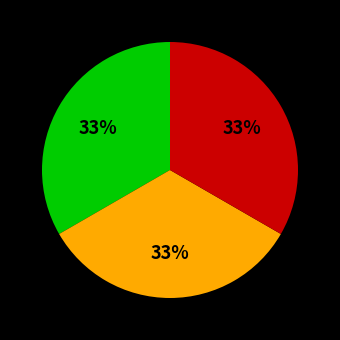

To the nearest percent, what is the difference between the largest and smallest slice percentages?

0%